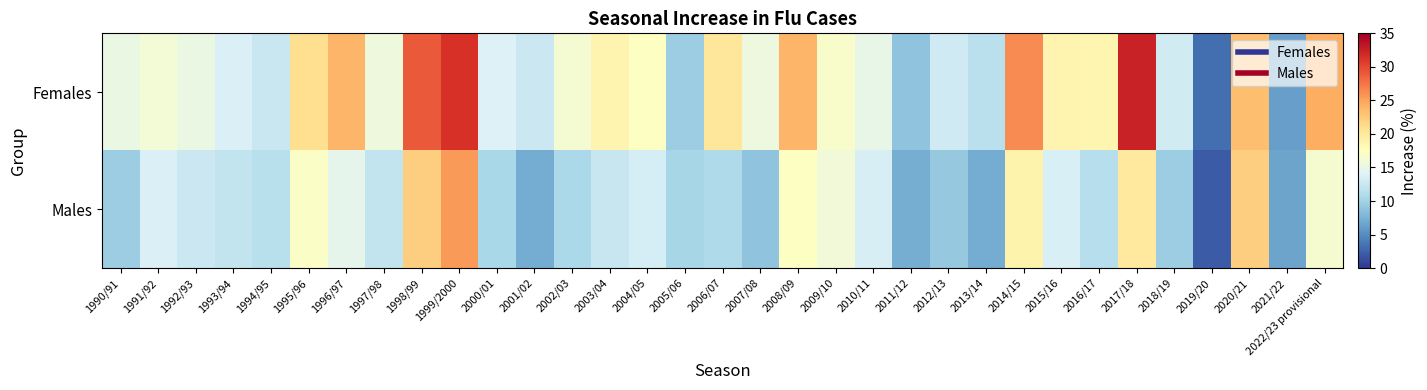

Which series has the largest total across all categories?

Females